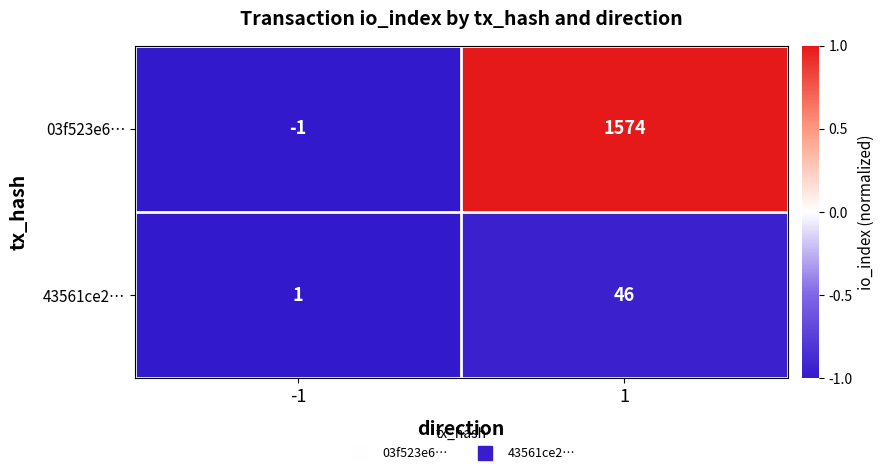

Is it true that 43561ce2… equals 1 at -1?

True